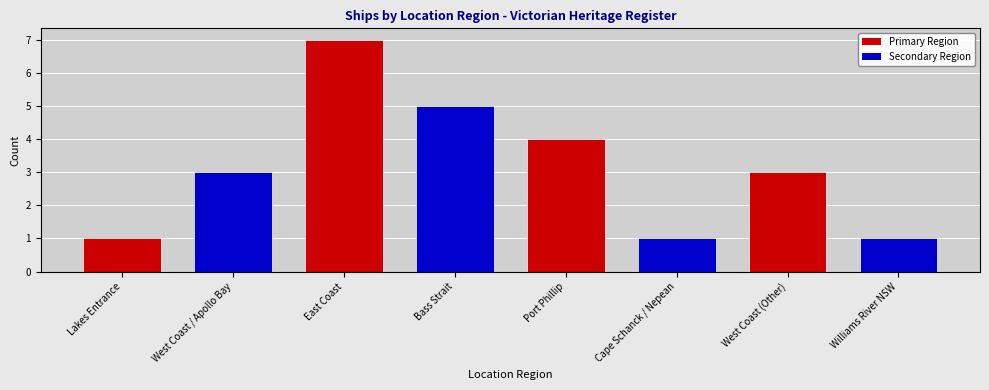

Where is the data nearest to the value 4?

Port Phillip